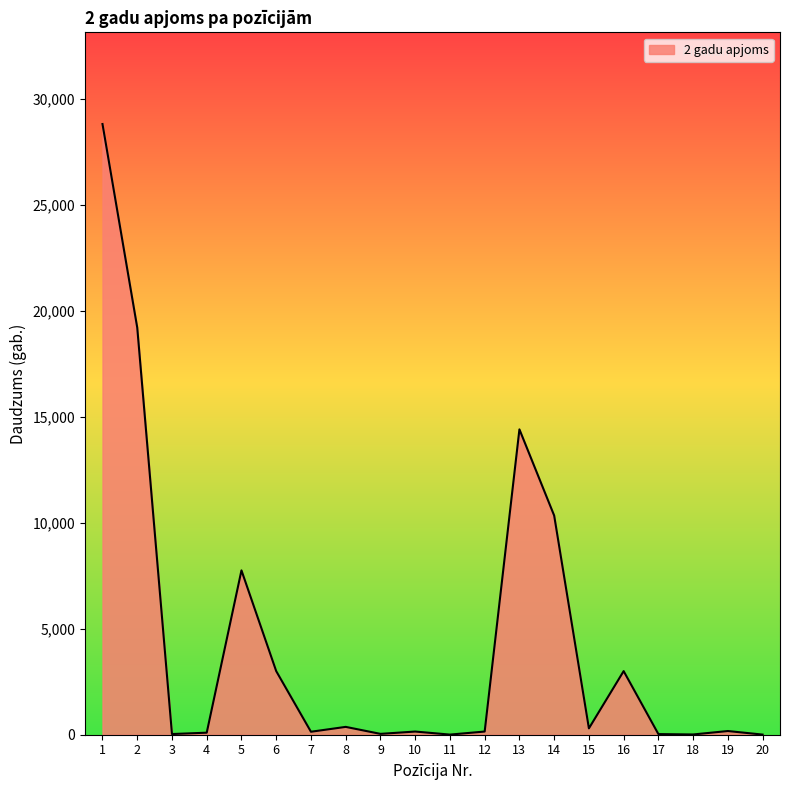

At which label does the data first exceed 174?

1